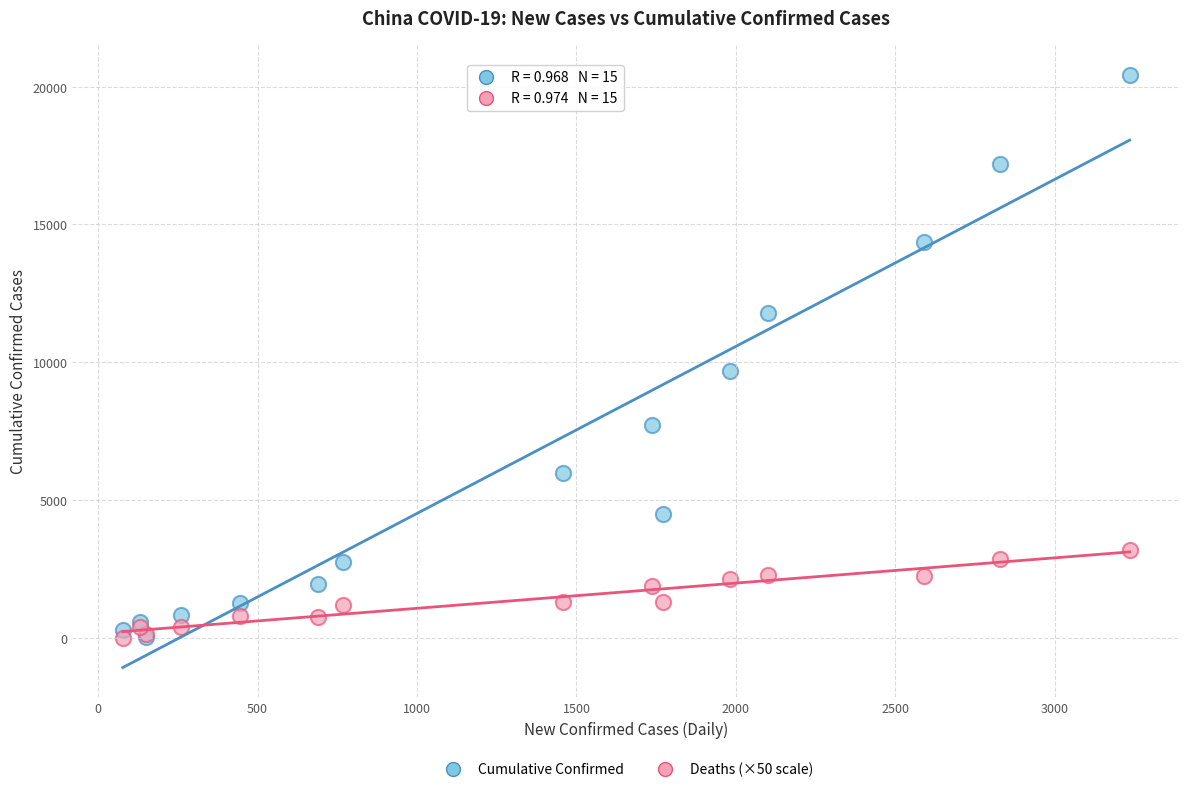

In the Cumulative Confirmed series, what Y value is closest to 10237?

9692